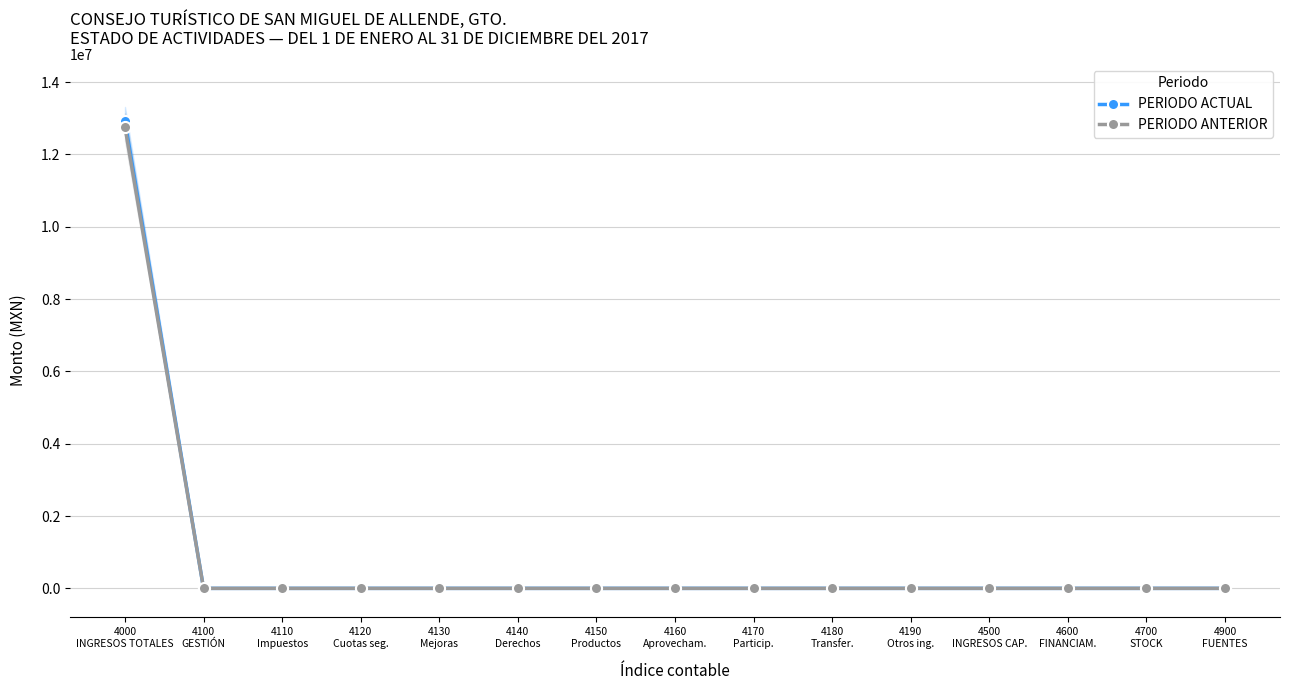

Does the chart display data point markers on the line(s)?

Yes